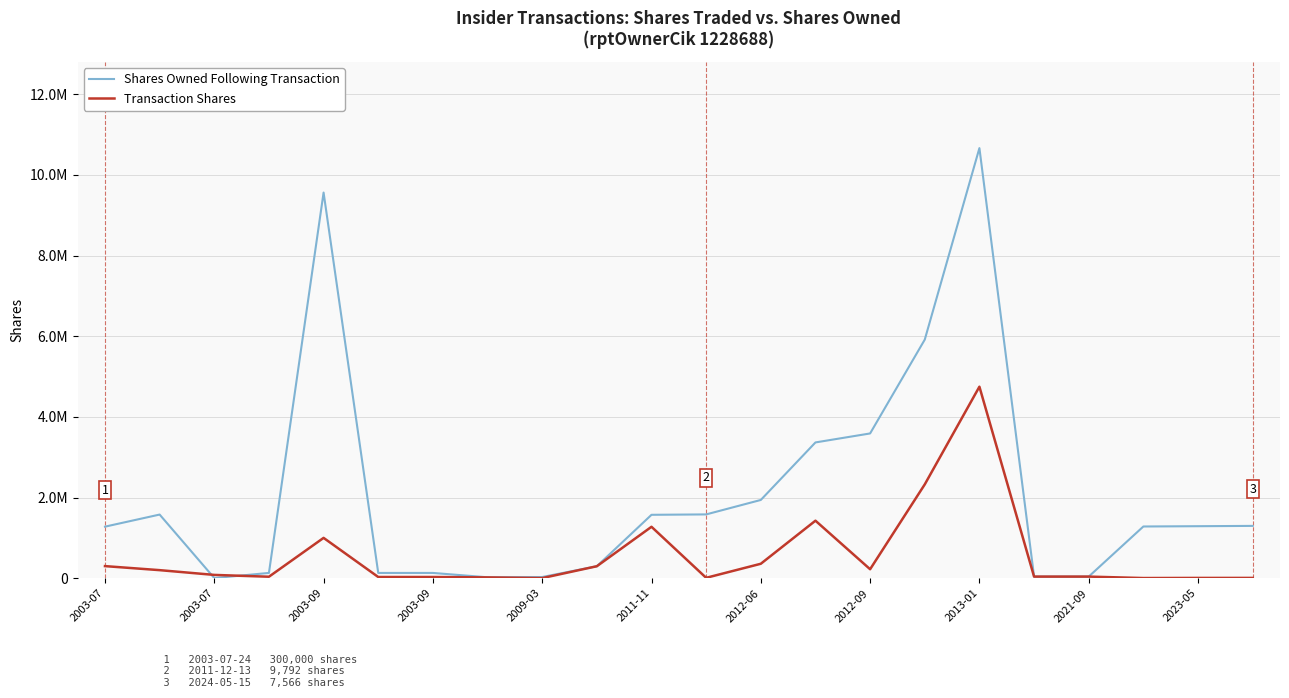

What are all the series names shown in the legend?

Shares Owned Following Transaction, Transaction Shares